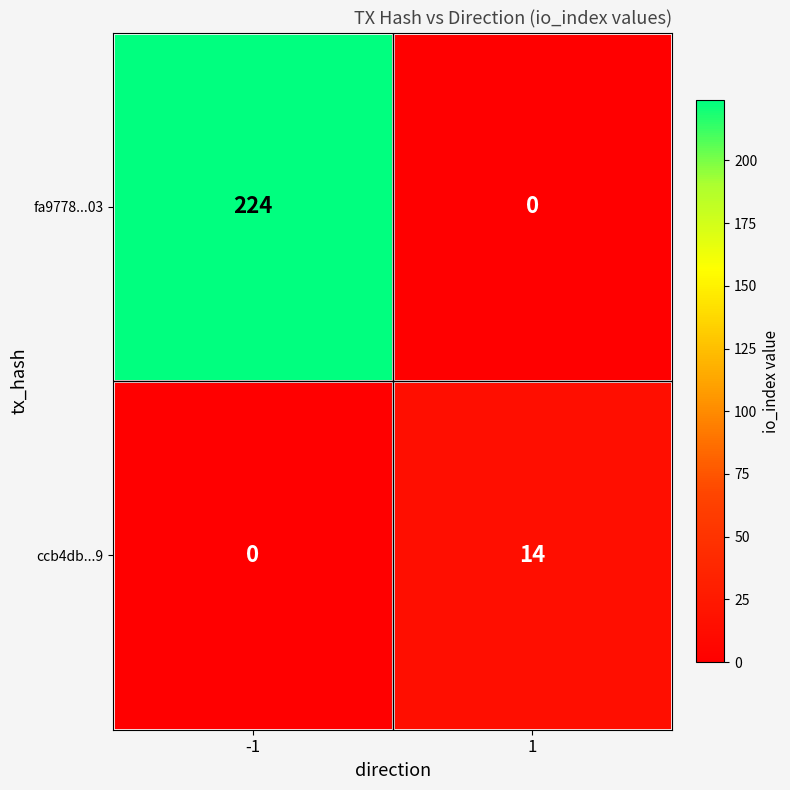

Rank the series at -1 from highest to lowest value.

fa9778...03, ccb4db...9